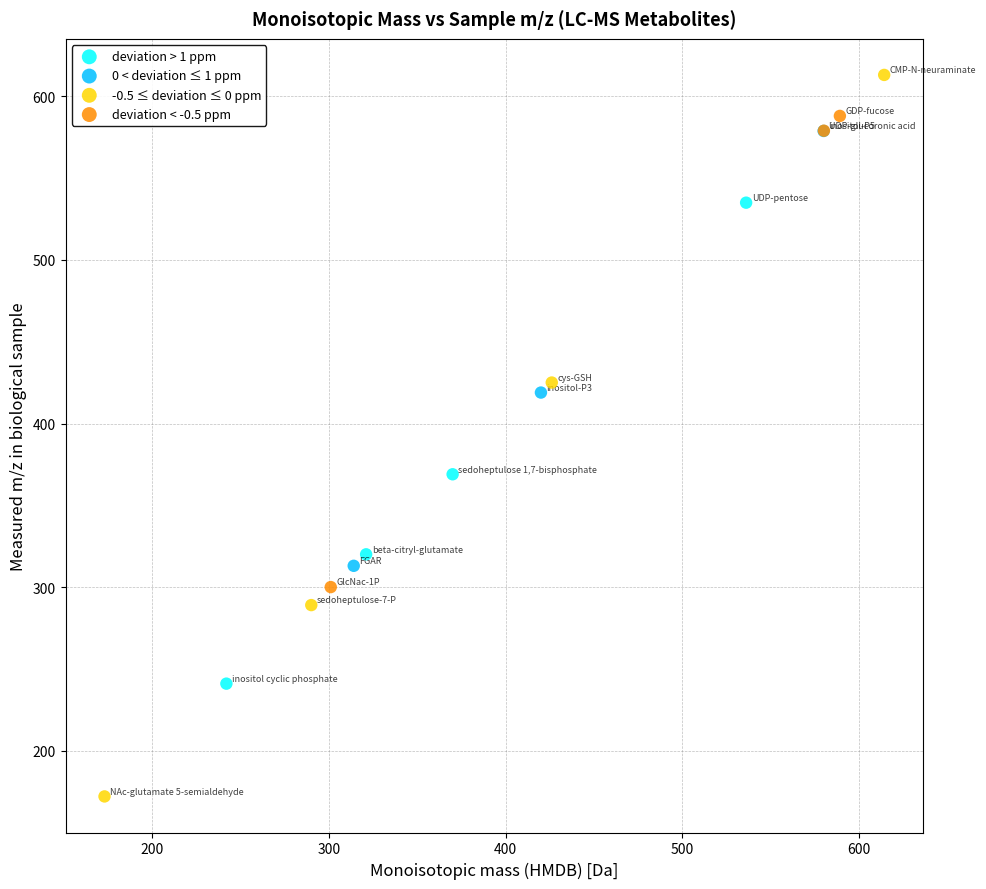

What are all the series names shown in the legend?

deviation > 1 ppm, 0 < deviation ≤ 1 ppm, -0.5 ≤ deviation ≤ 0 ppm, deviation < -0.5 ppm